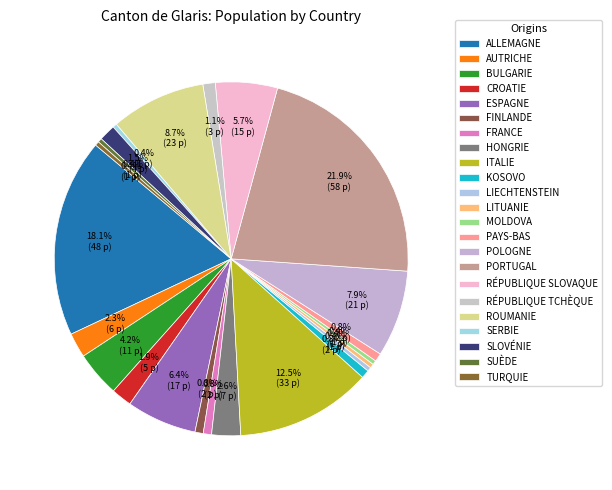

How many slices are in this pie chart?

23